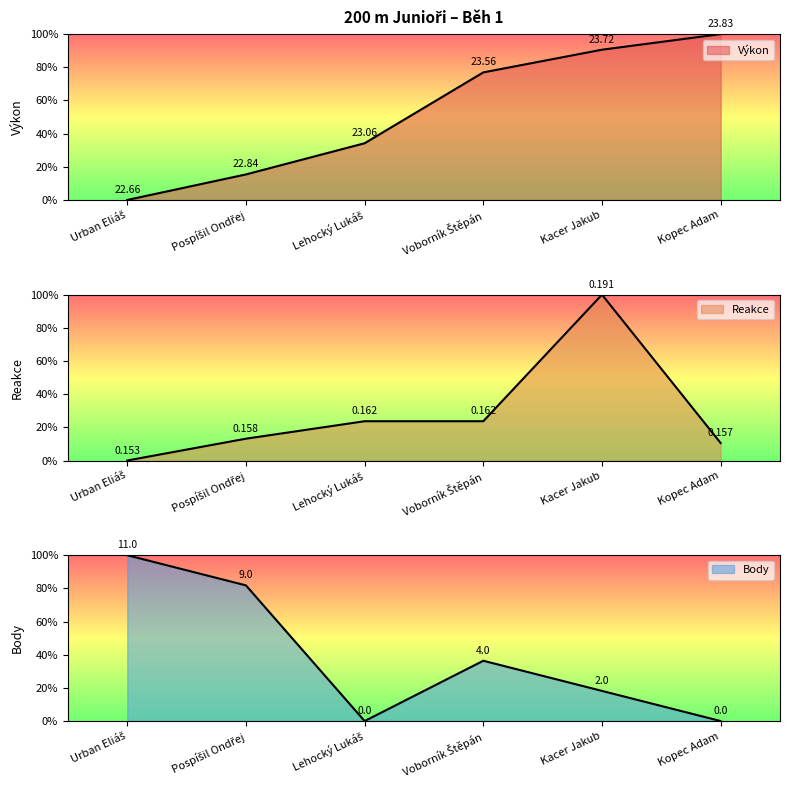

At which category is the sum across all series the highest?

Kacer Jakub